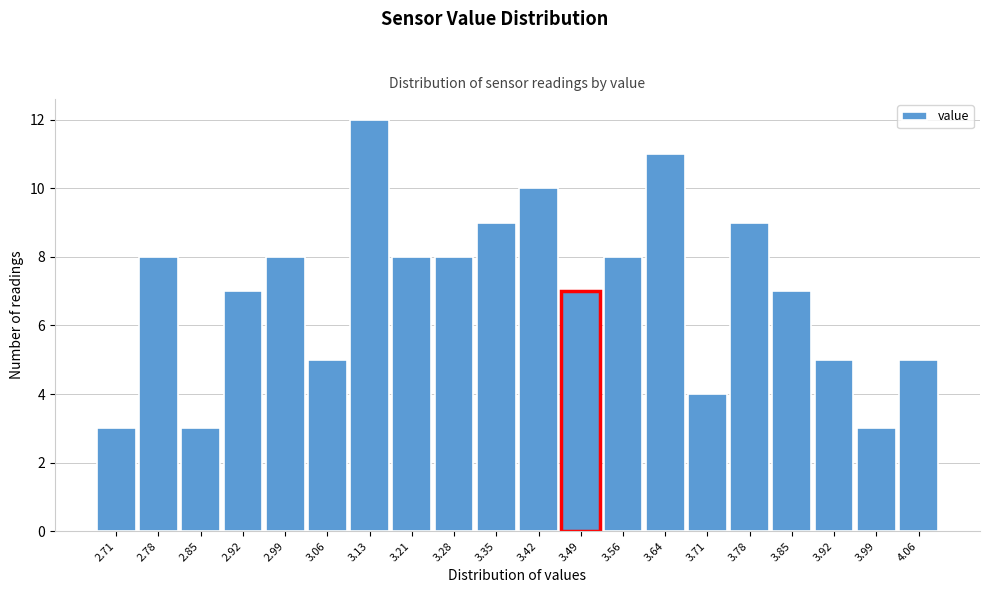

What is the height of the bar covering 4.03 to 4.10 on the x-axis? Neither the bar edges nor the heights are printed on the chart, so give them approximately, as read against the axes.

5